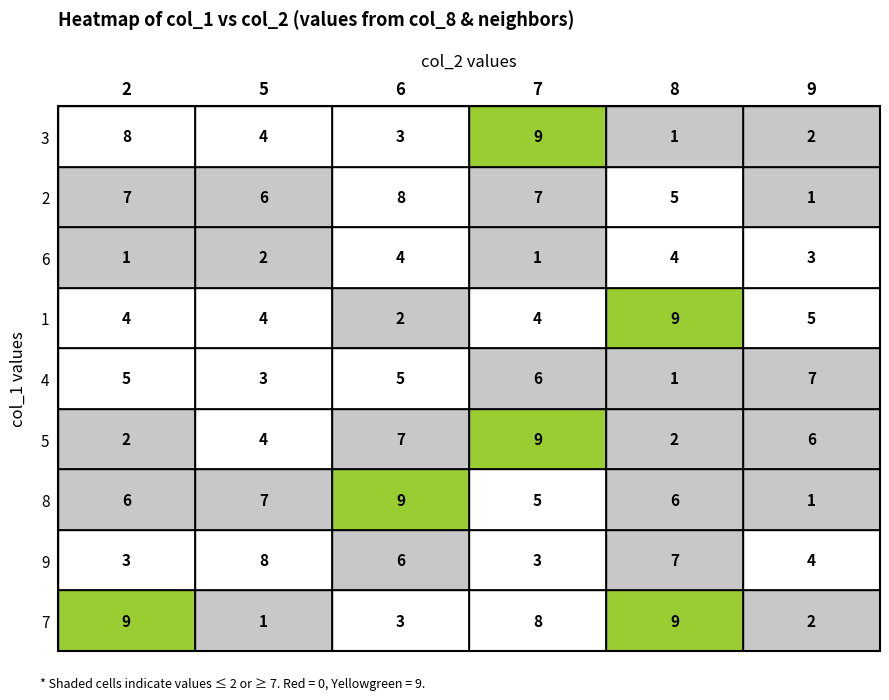

Reading right to left, transcribe all the data shown in this chart.

2: 7=9	9=3	8=6	5=2	4=5	1=4	6=1	2=7	3=8
5: 7=1	9=8	8=7	5=4	4=3	1=4	6=2	2=6	3=4
6: 7=3	9=6	8=9	5=7	4=5	1=2	6=4	2=8	3=3
7: 7=8	9=3	8=5	5=9	4=6	1=4	6=1	2=7	3=9
8: 7=9	9=7	8=6	5=2	4=1	1=9	6=4	2=5	3=1
9: 7=2	9=4	8=1	5=6	4=7	1=5	6=3	2=1	3=2